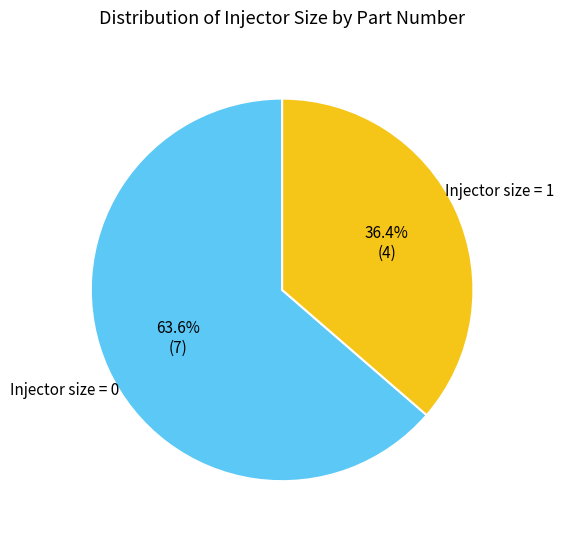

Does any single category account for the majority?

Yes